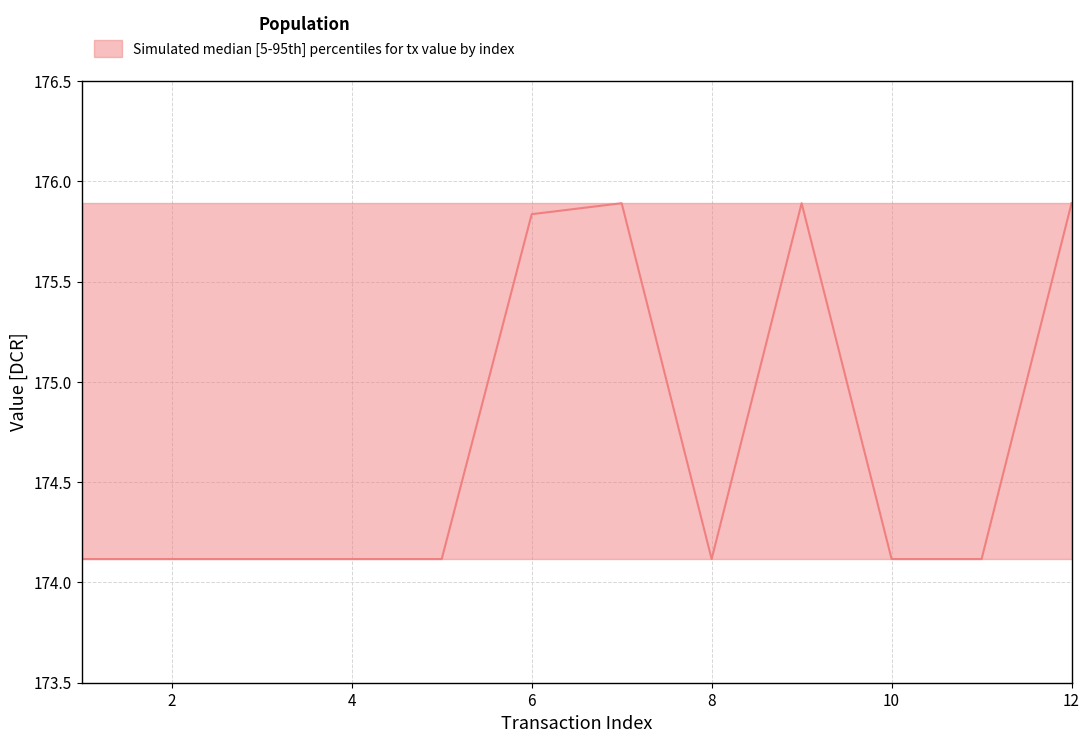

What is the maximum value for upper?

175.9